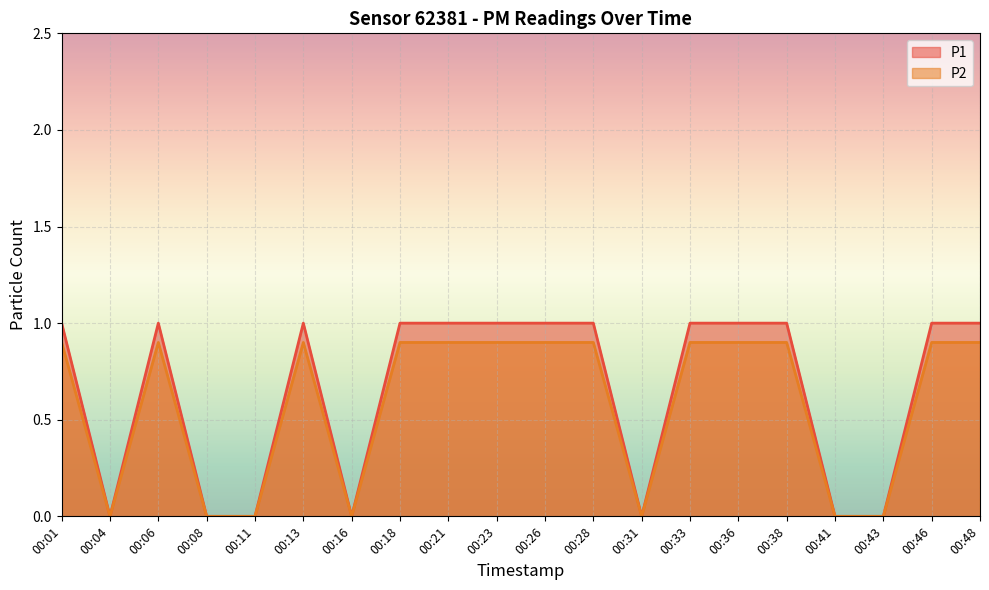

What is the average value of the P2 series?

0.6